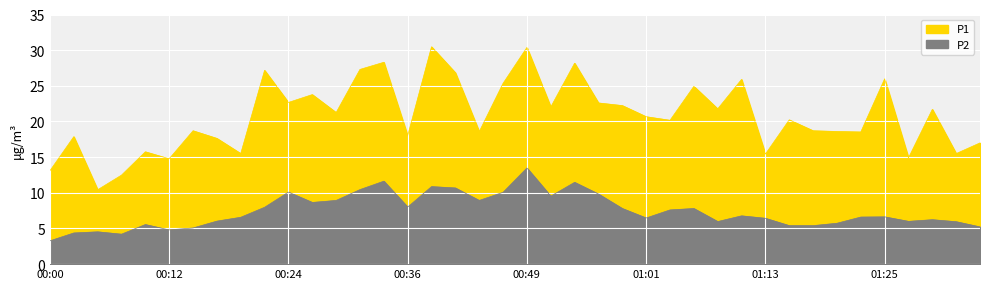

At how many categories does at least one series exceed 27?

6